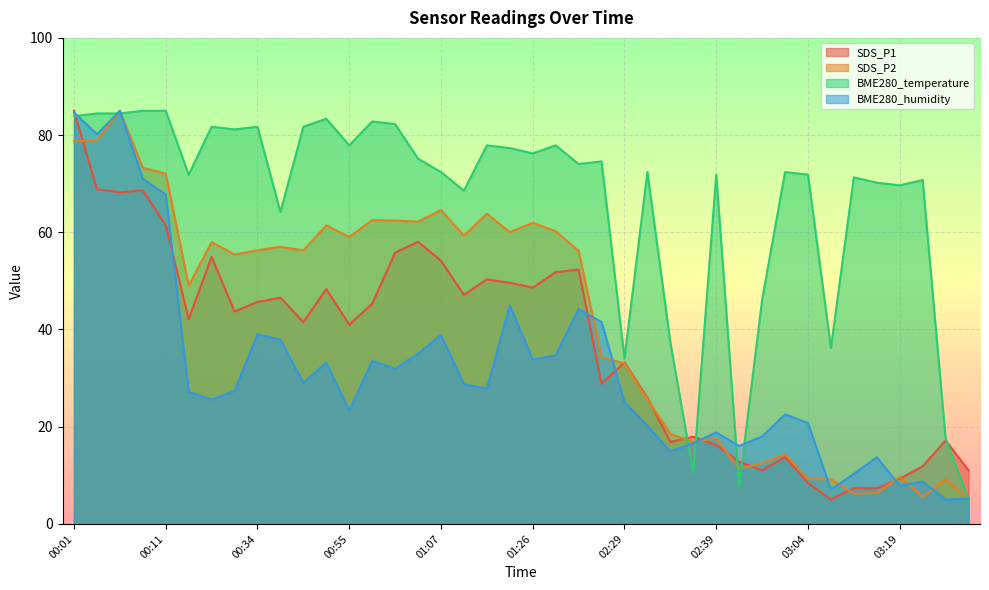

Between which two adjacent categories do BME280_temperature and SDS_P1 first intersect?

00:01 and 00:04